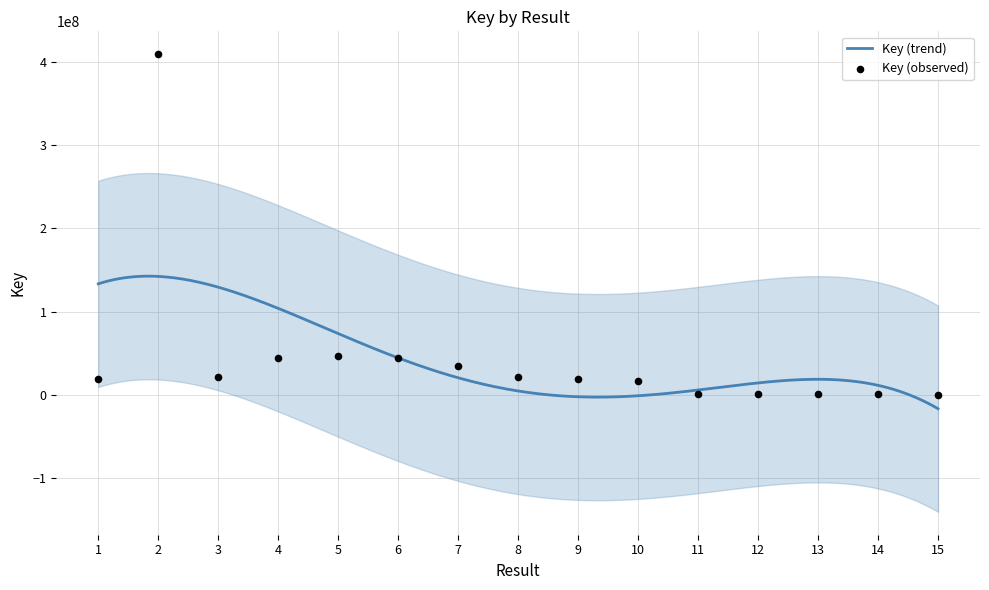

What is the change in value from 1 to 3?

+1481432